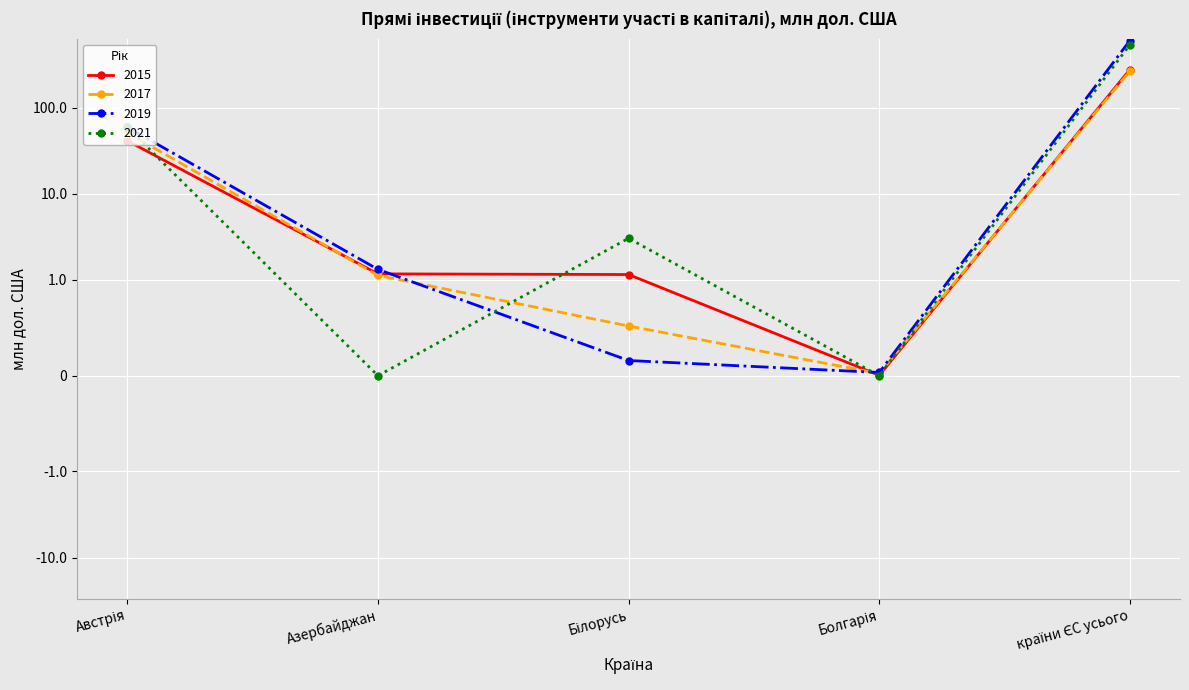

True or false: 2021 has a value of 0.0 at Азербайджан.

True